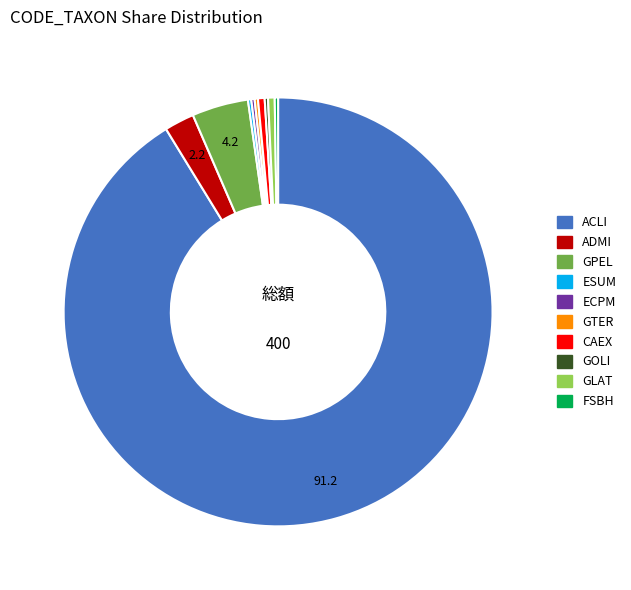

The ACLI slice represents 91% of the pie. True or false?

True